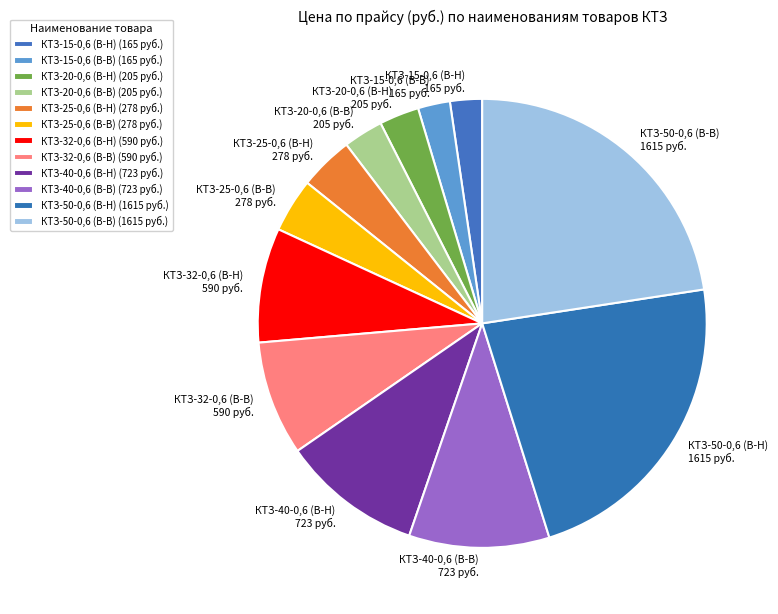

Combined, do КТЗ-40-0,6 (В-Н) 723 руб. and КТЗ-50-0,6 (В-Н) 1615 руб. account for over 50%?

No